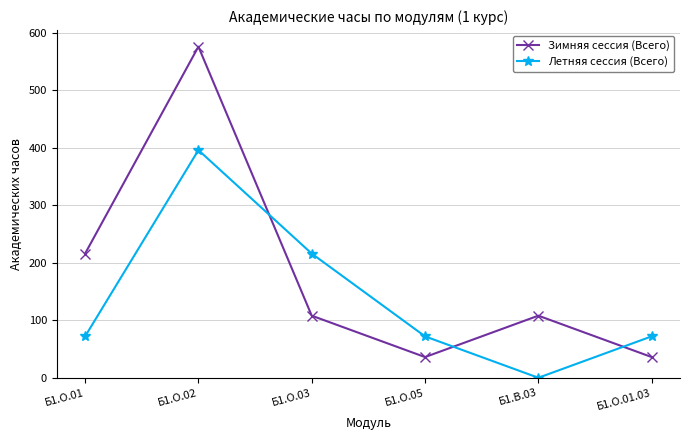

What is the difference between the maximum and minimum values in the Летняя сессия (Всего) series?

396